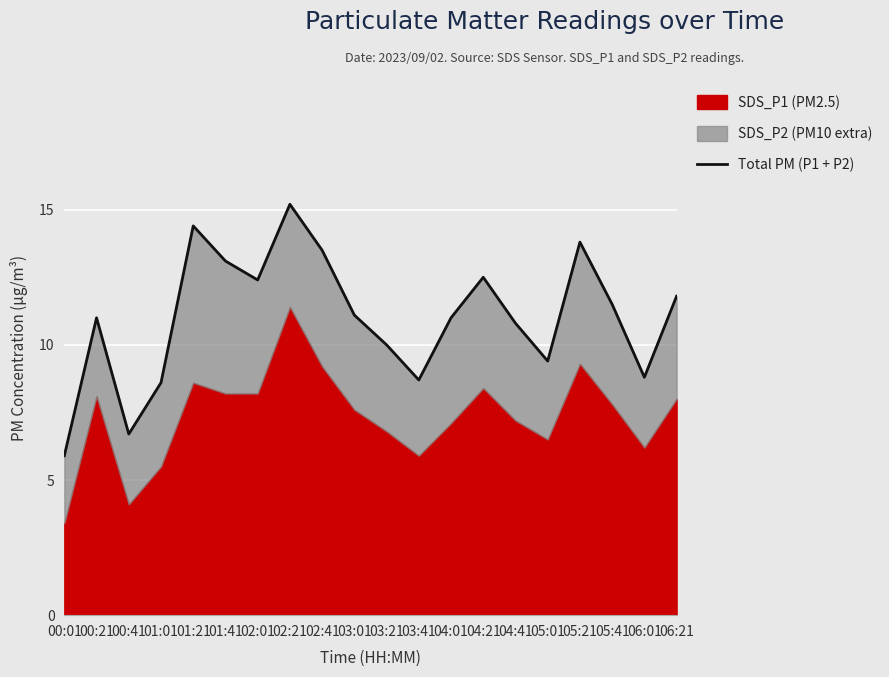

How many points are higher than both their immediate neighbors (excluding endpoints)?

5